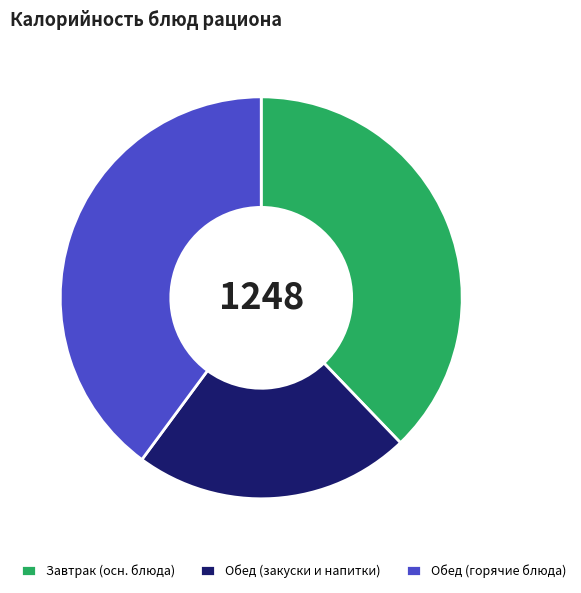

The Обед (закуски и напитки) slice represents 22% of the pie. True or false?

True